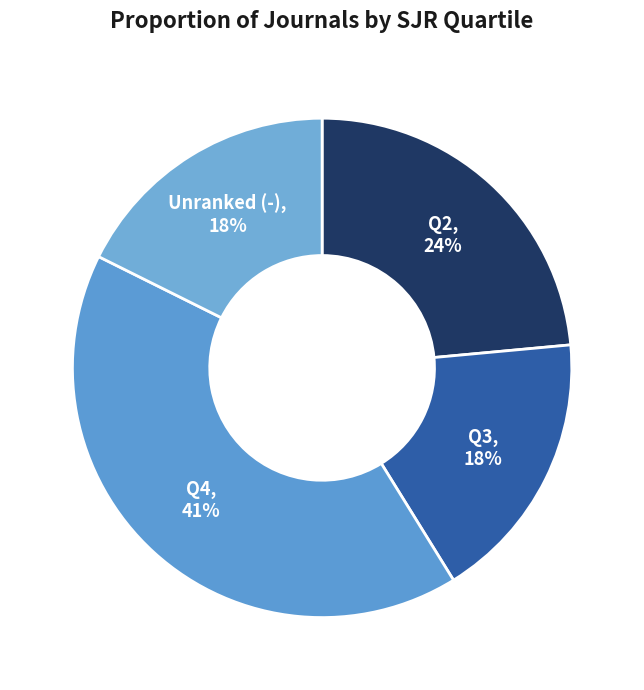

Is there any slice that represents more than half of the pie?

No